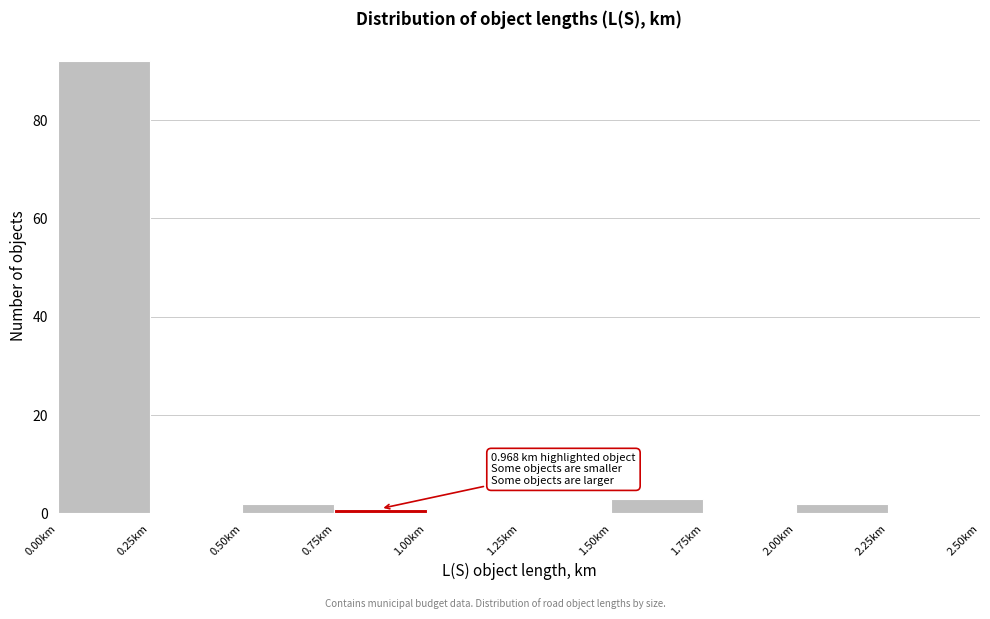

Which range on the x-axis has the tallest bar?

0.00 to 0.25